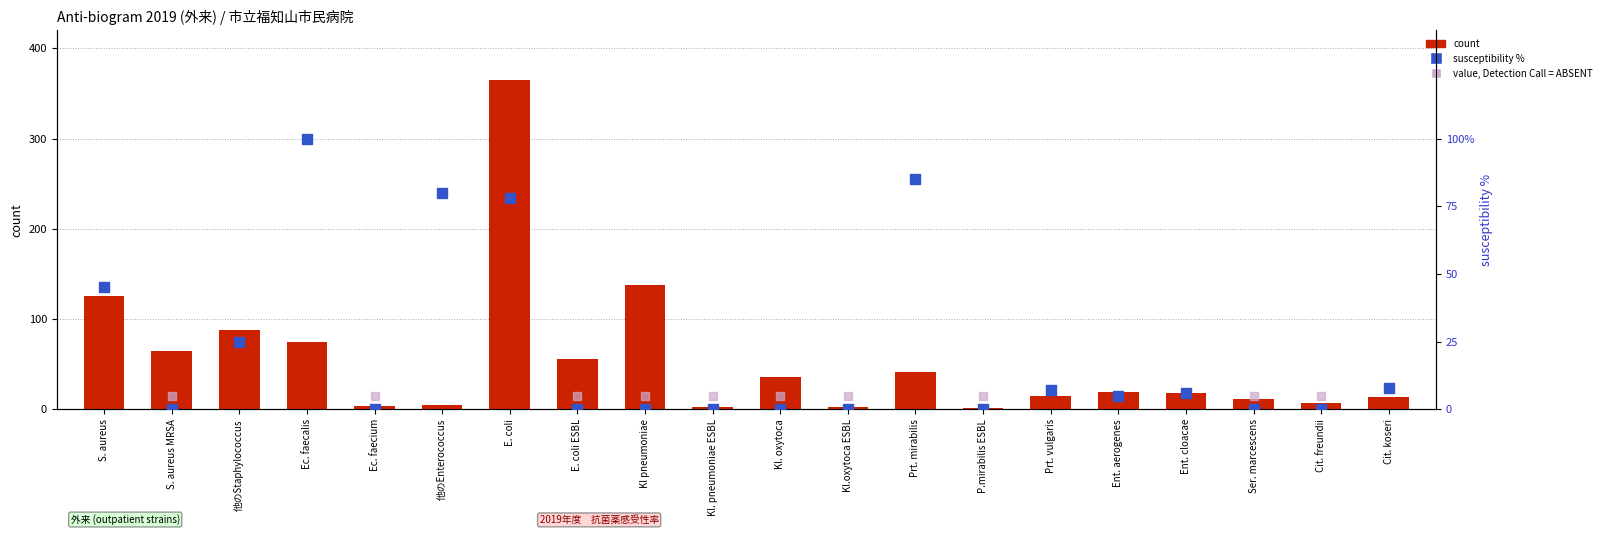

What is the sum of the percentile values at Ec. faecalis and P.mirabilis ESBL?

100